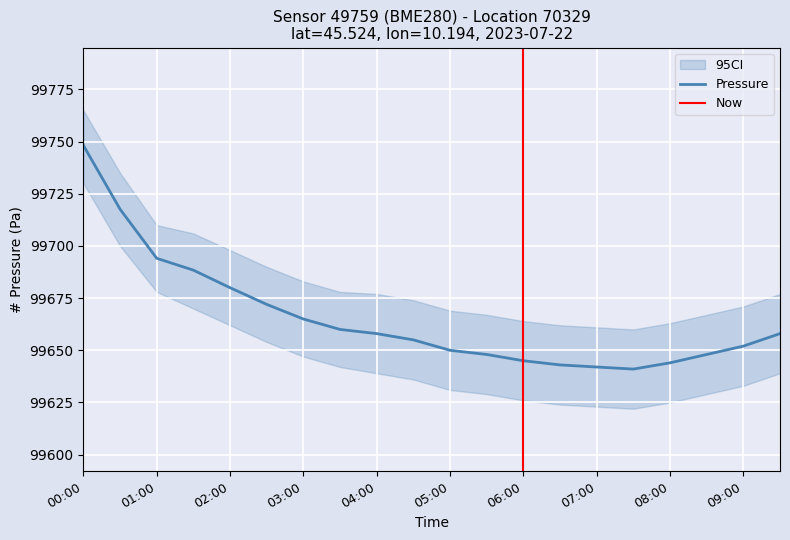

What is the difference between the maximum and minimum values in the pressure series?

107.2